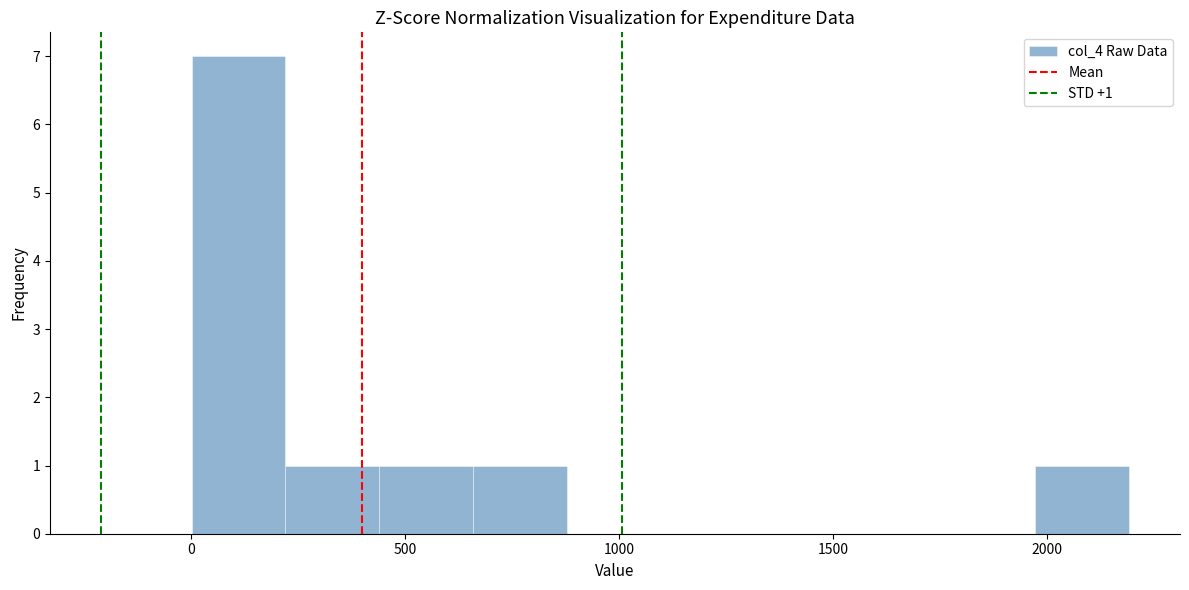

Over which range of the x-axis is the bar tallest?

0 to 200